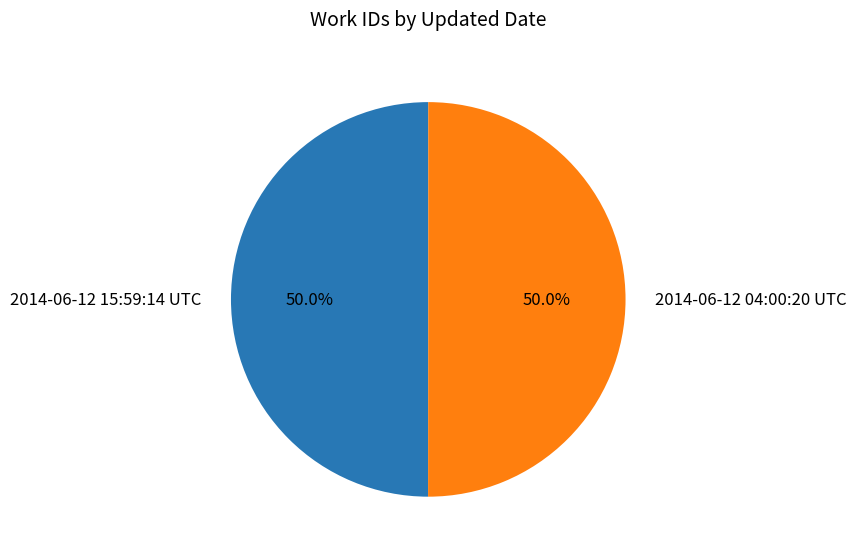

Approximately how many times larger is the value at 2014-06-12 15:59:14 UTC compared to 2014-06-12 04:00:20 UTC?

1.0